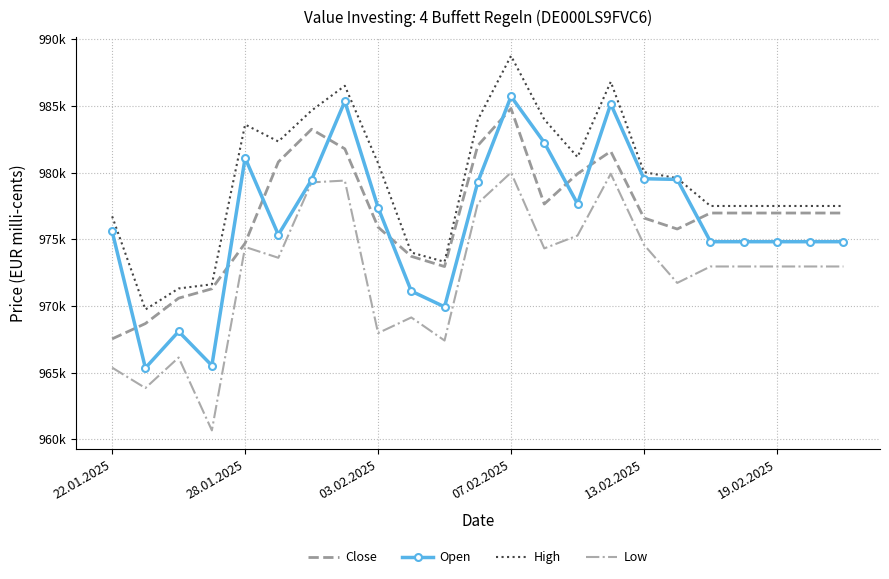

At which label does Open reach its peak?

07.02.2025